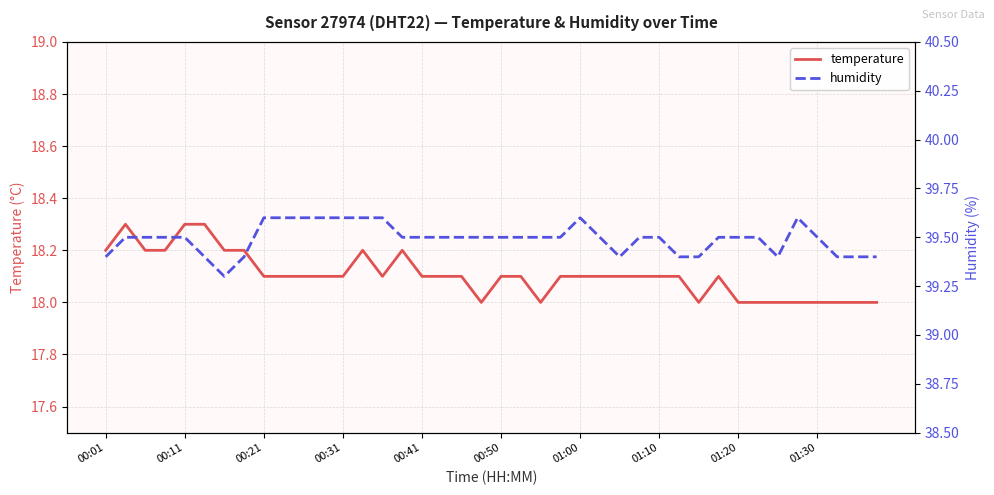

The temperature series shows 25.1 at 01:20. True or false?

False